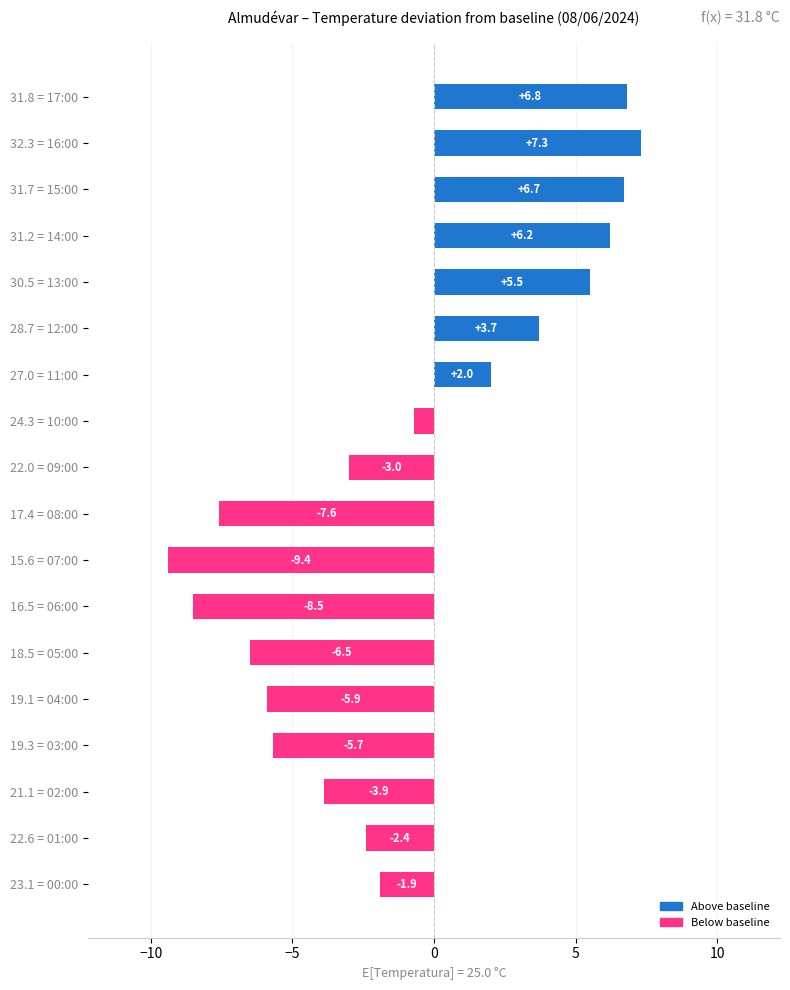

Reading top to bottom, transcribe all the data shown in this chart.

6.8	7.3	6.7	6.2	5.5	3.7	2.0	-0.7	-3.0	-7.6	-9.4	-8.5	-6.5	-5.9	-5.7	-3.9	-2.4	-1.9